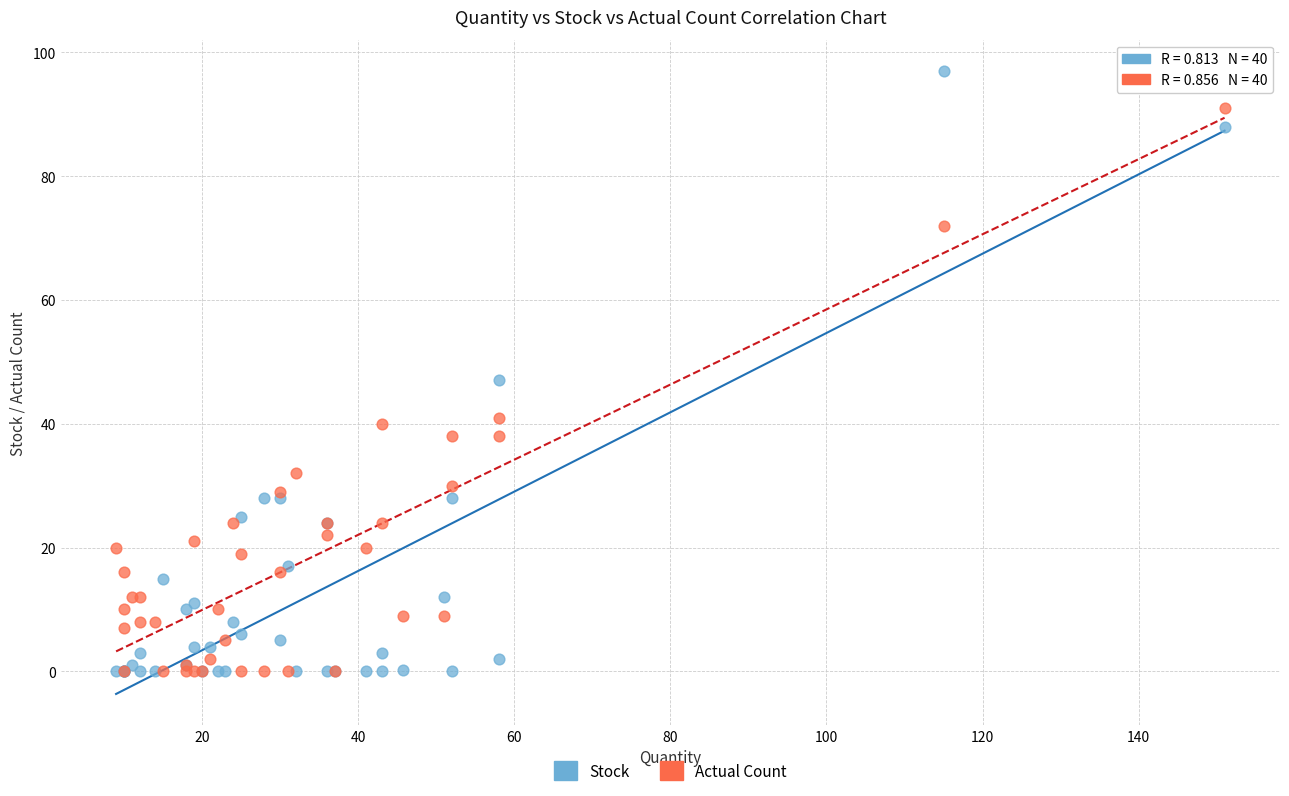

Which series has the widest spread of Y values?

Stock